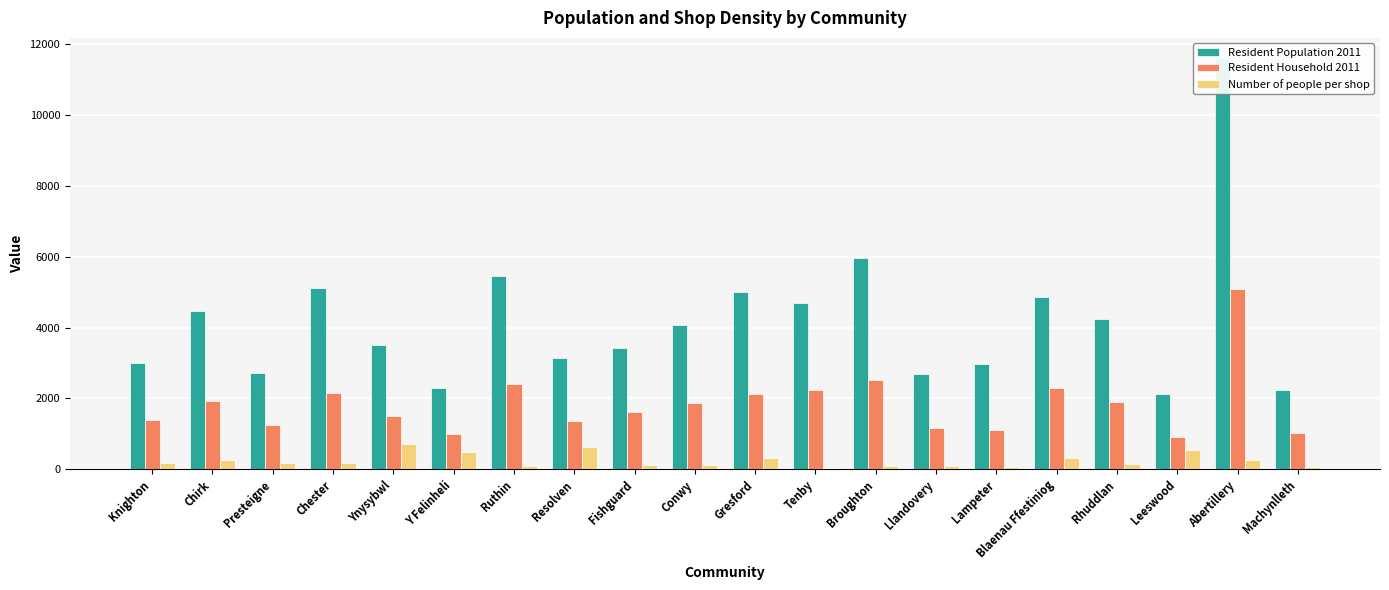

List the series in order of their overall mean, lowest first.

Number of people per shop, Resident Household 2011, Resident Population 2011